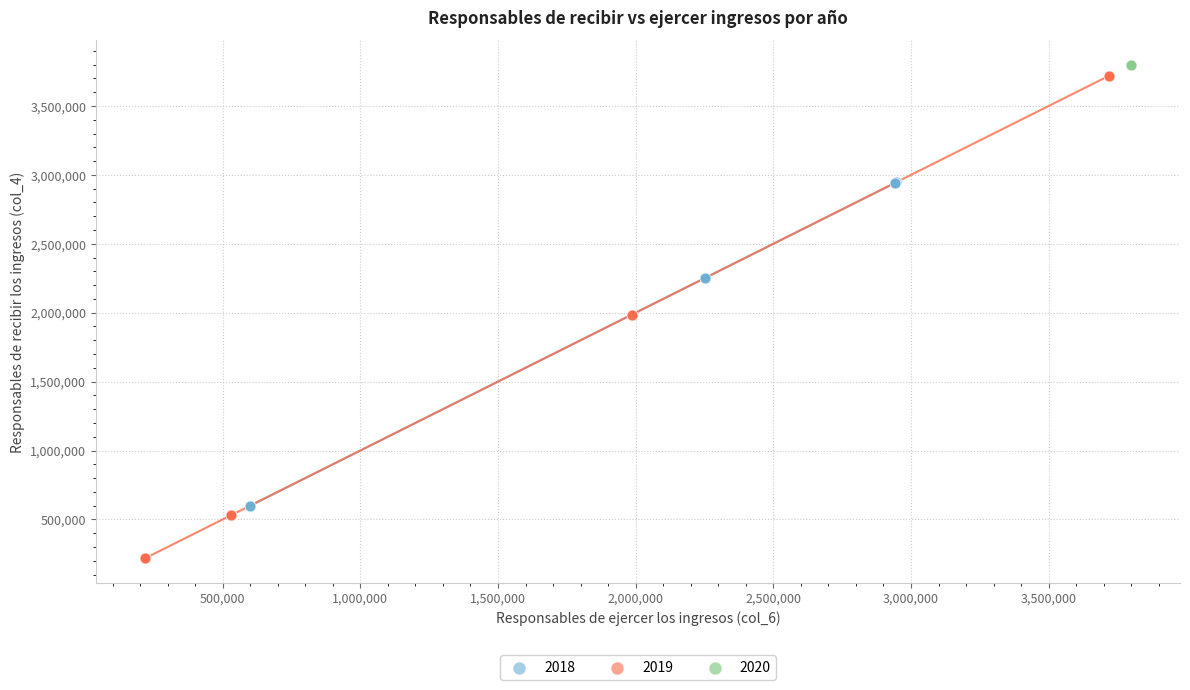

What are all the series names shown in the legend?

2018, 2019, 2020